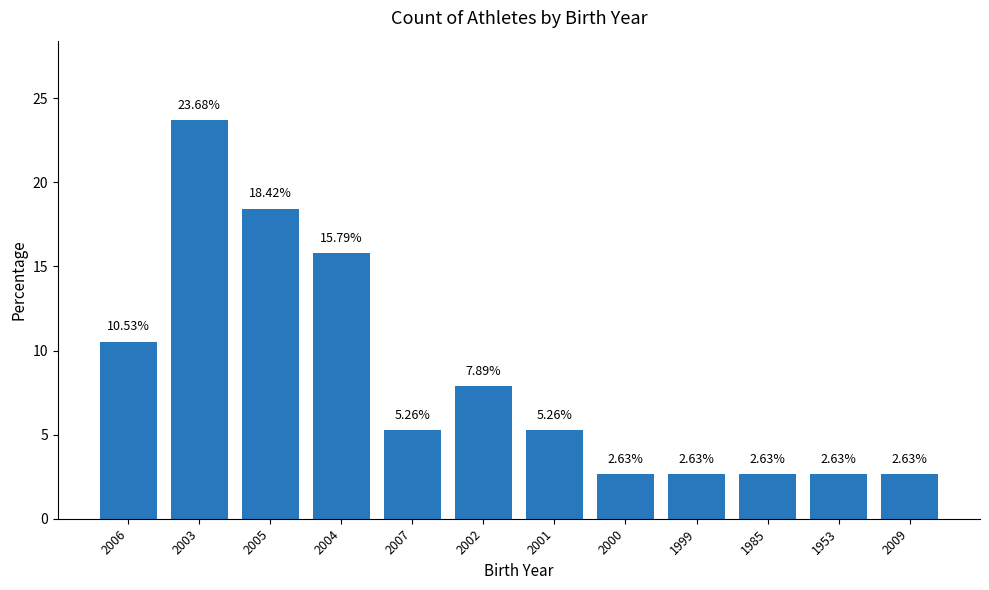

What is the sum of the values at 2000 and 2007?

7.9